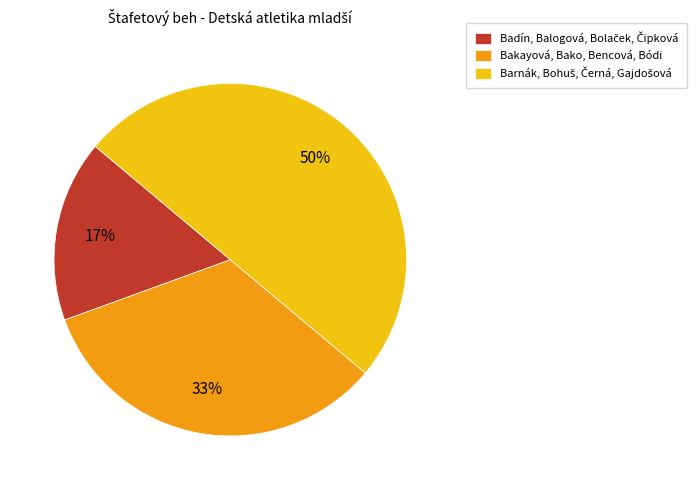

What percentage is the Bakayová, Bako, Bencová, Bódi slice, to the nearest percent?

33%